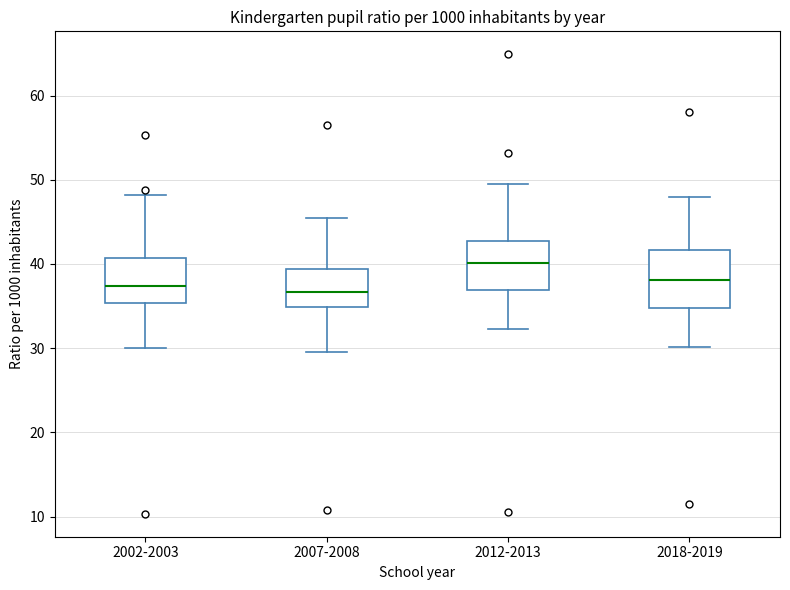

Where is the upper edge of the box for 2018-2019 on the y-axis? The values are not printed on the chart, so give them approximately, as read against the axis.

42